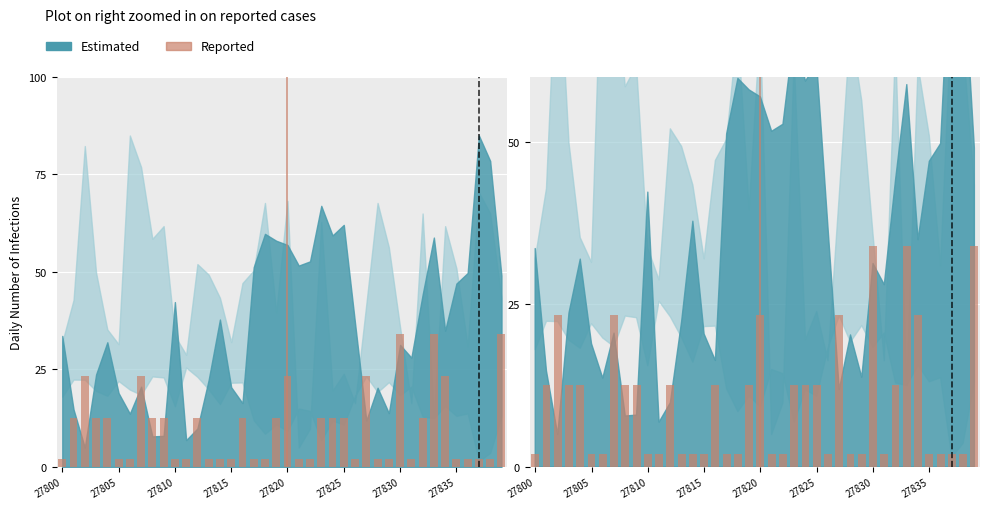

How many data points are less than 12?

20